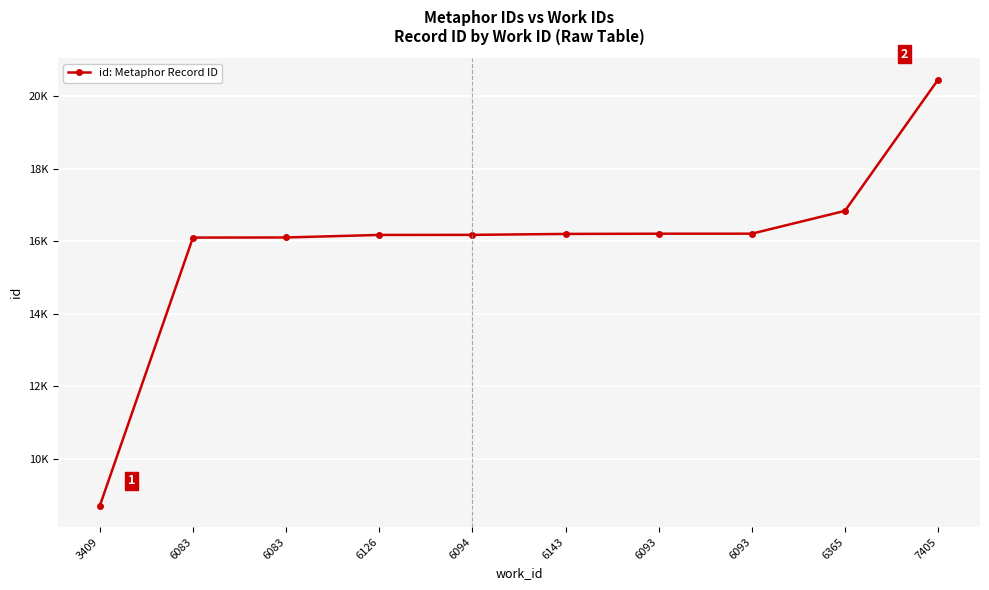

What is the smallest value displayed?

8700